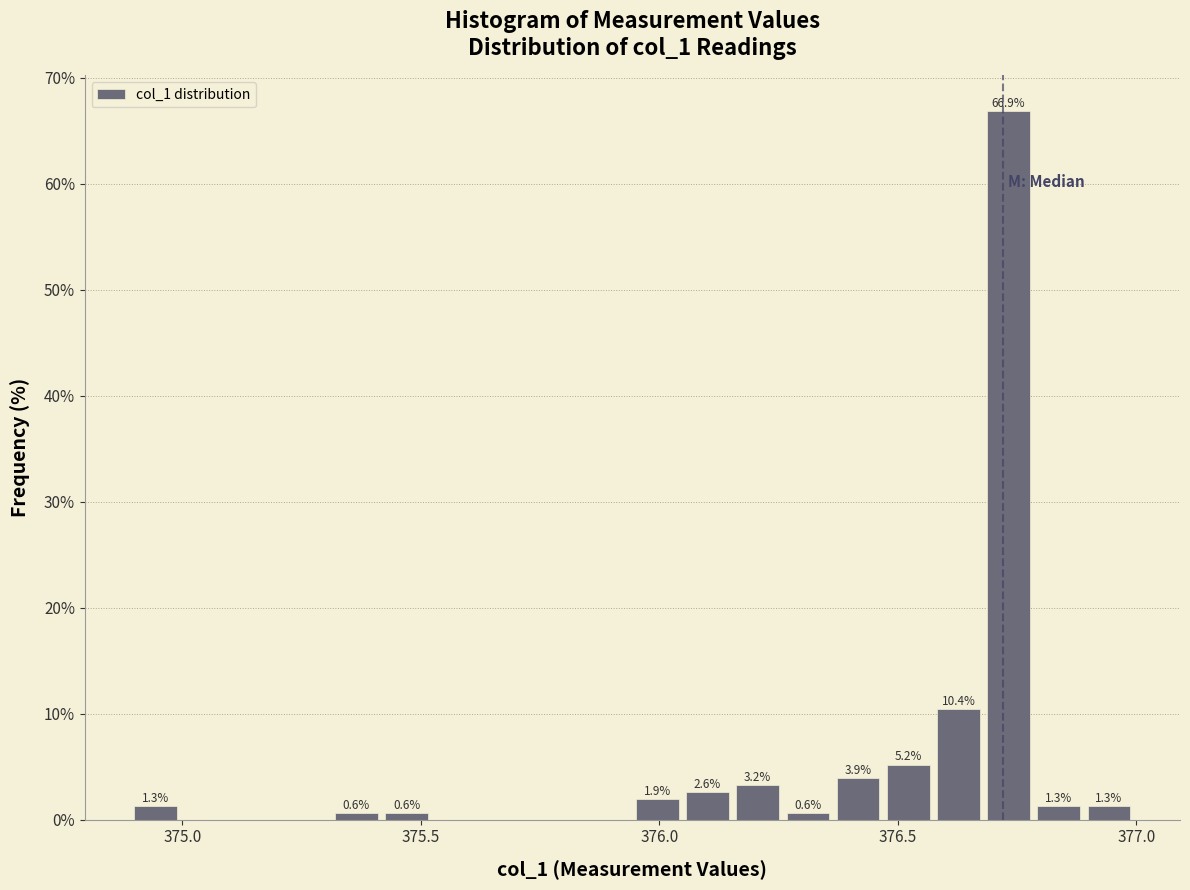

Read against the x-axis, roughly where is the centre of the tallest bar?

376.75